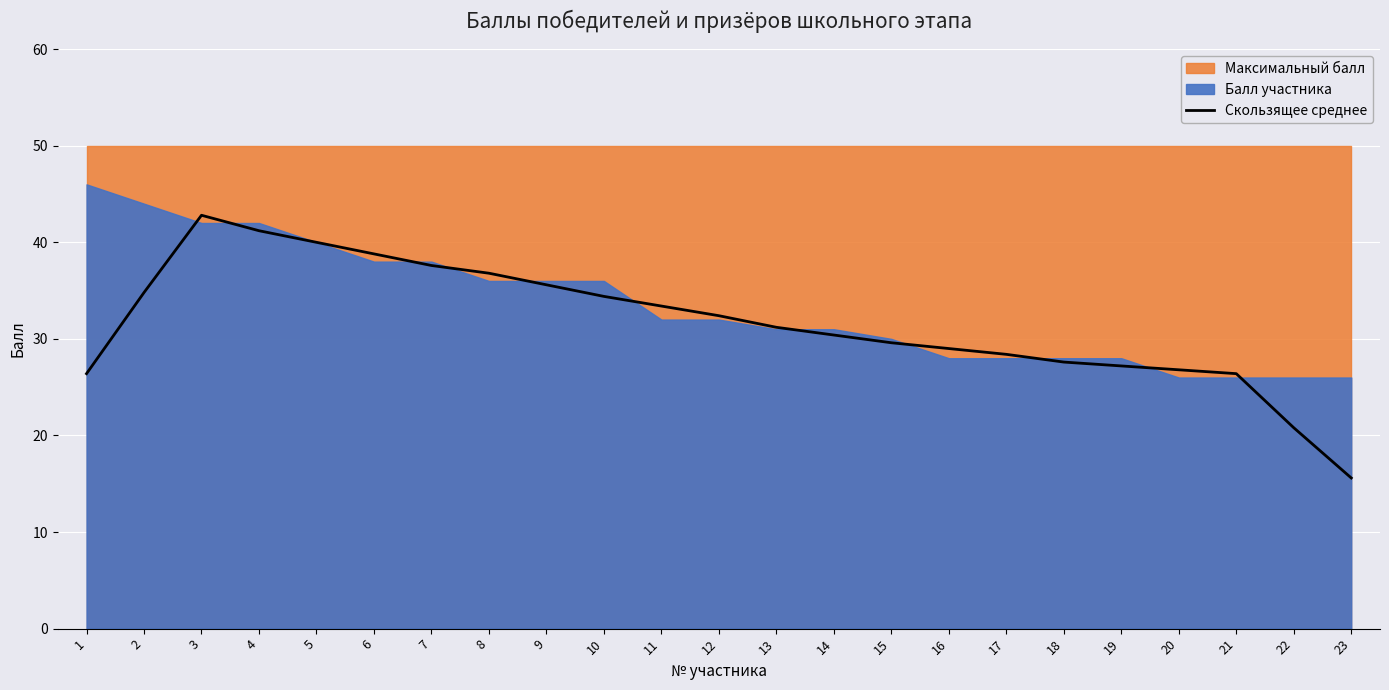

Reading right to left, transcribe all the data shown in this chart.

23=15.6	22=20.8	21=26.4	20=26.8	19=27.2	18=27.6	17=28.4	16=29.0	15=29.6	14=30.4	13=31.2	12=32.4	11=33.4	10=34.4	9=35.6	8=36.8	7=37.6	6=38.8	5=40.0	4=41.2	3=42.8	2=34.8	1=26.4